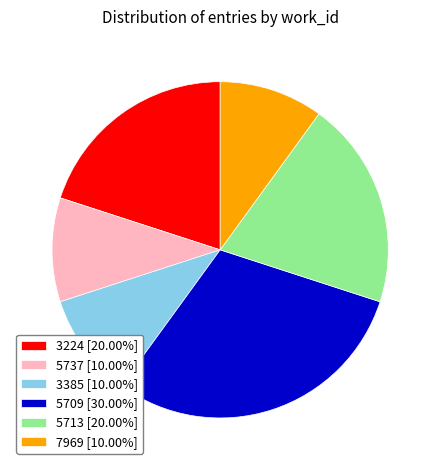

Combined, do 3385 [10.00%] and 7969 [10.00%] account for over 50%?

No